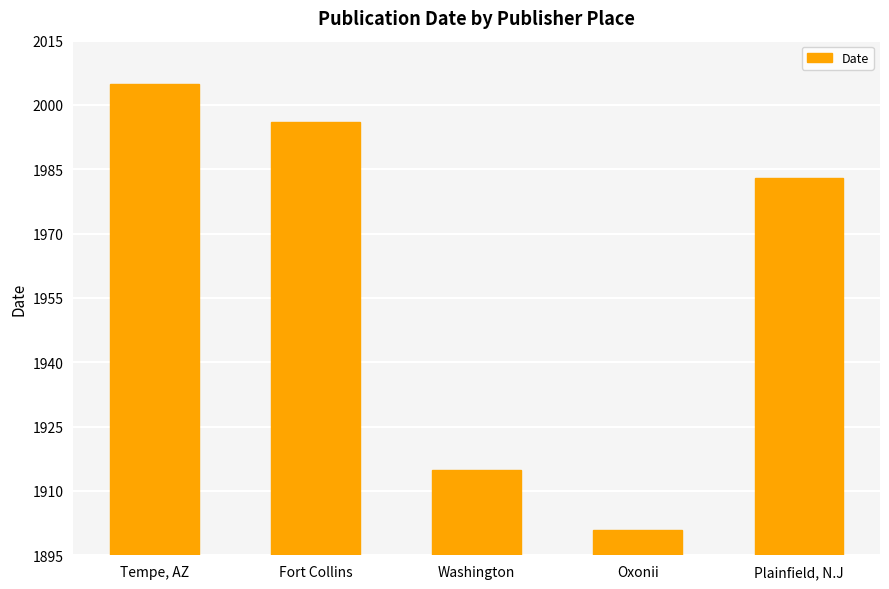

Count the number of categories in the chart.

5